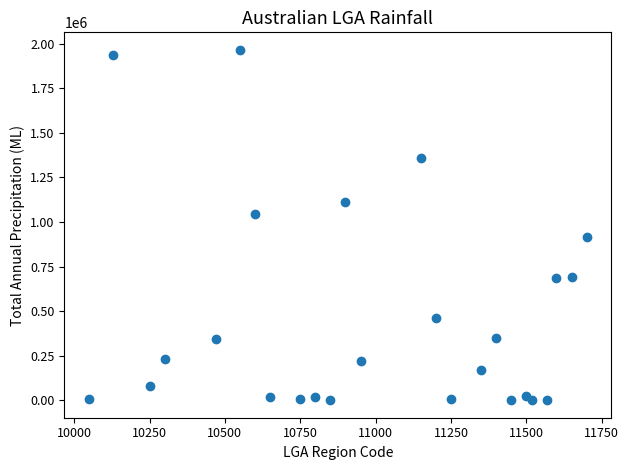

What is the range of Y values (max minus min)?

1965214.0